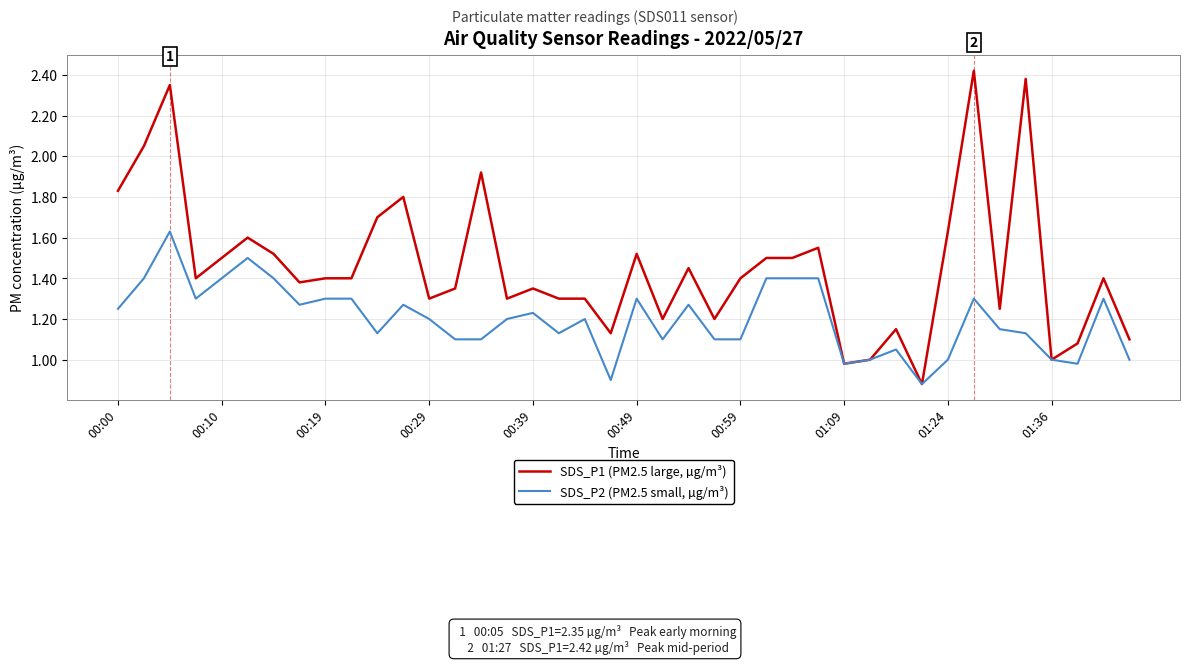

Rank the series by their average value, from highest to lowest.

SDS_P1 (PM2.5 large, µg/m³), SDS_P2 (PM2.5 small, µg/m³)